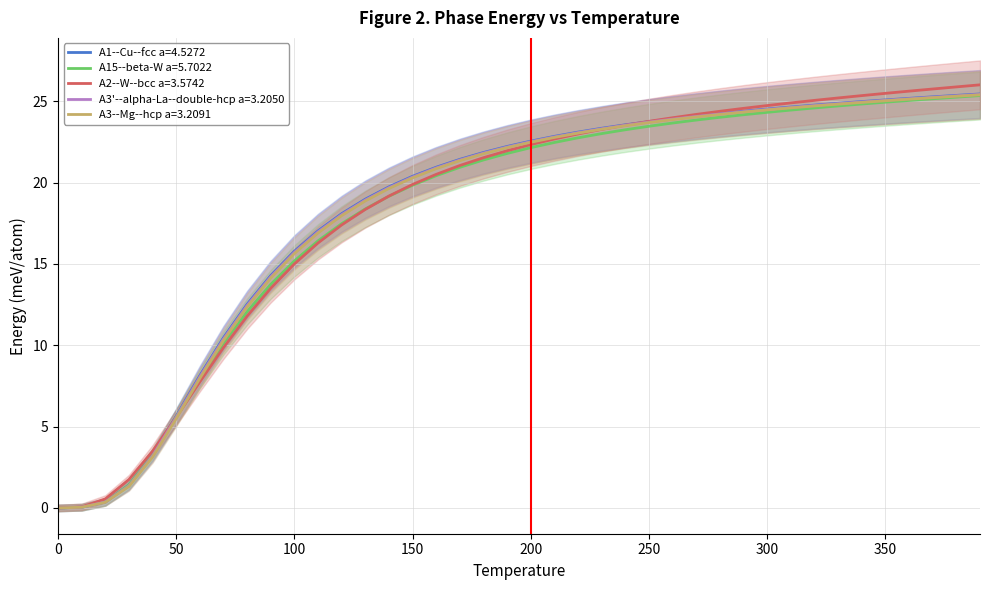

What is the difference between the maximum and minimum values in the A3--Mg--hcp a=3.2091 series?

25.4